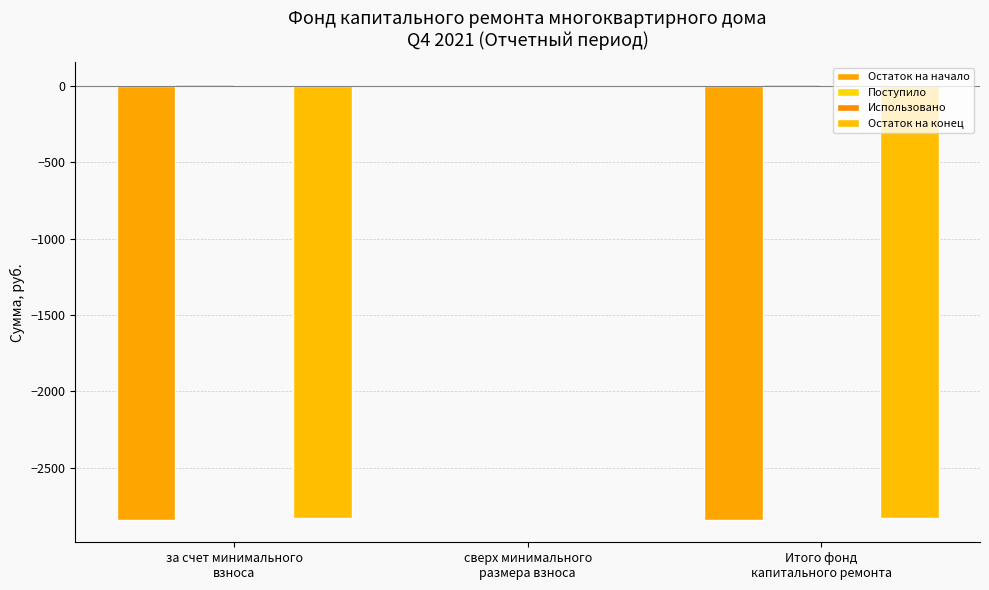

Between Итого фонд
капитального ремонта and за счет минимального
взноса, which is larger?

Итого фонд
капитального ремонта